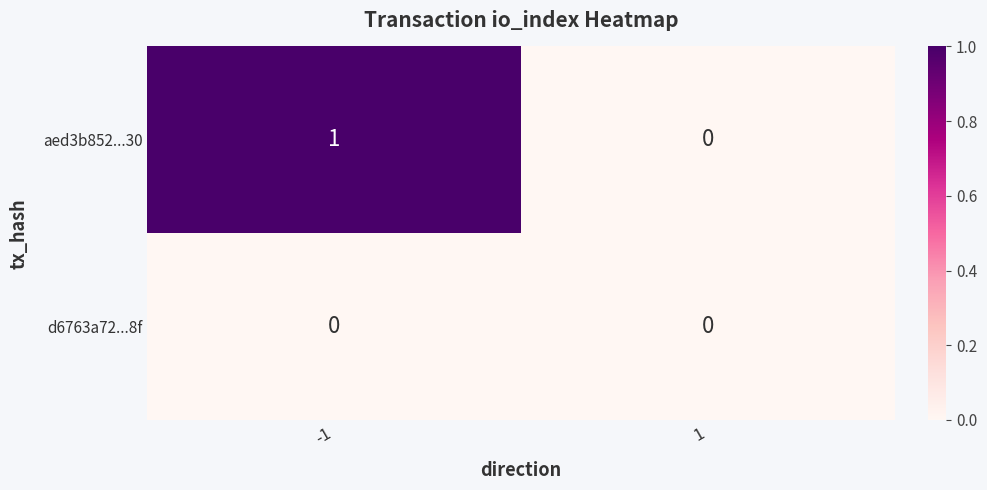

Which series has the largest range (max minus min)?

aed3b852...30